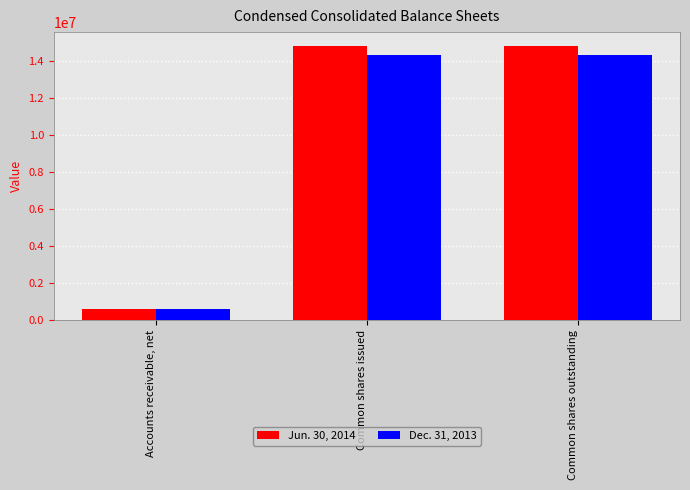

Does the chart contain any negative values?

No